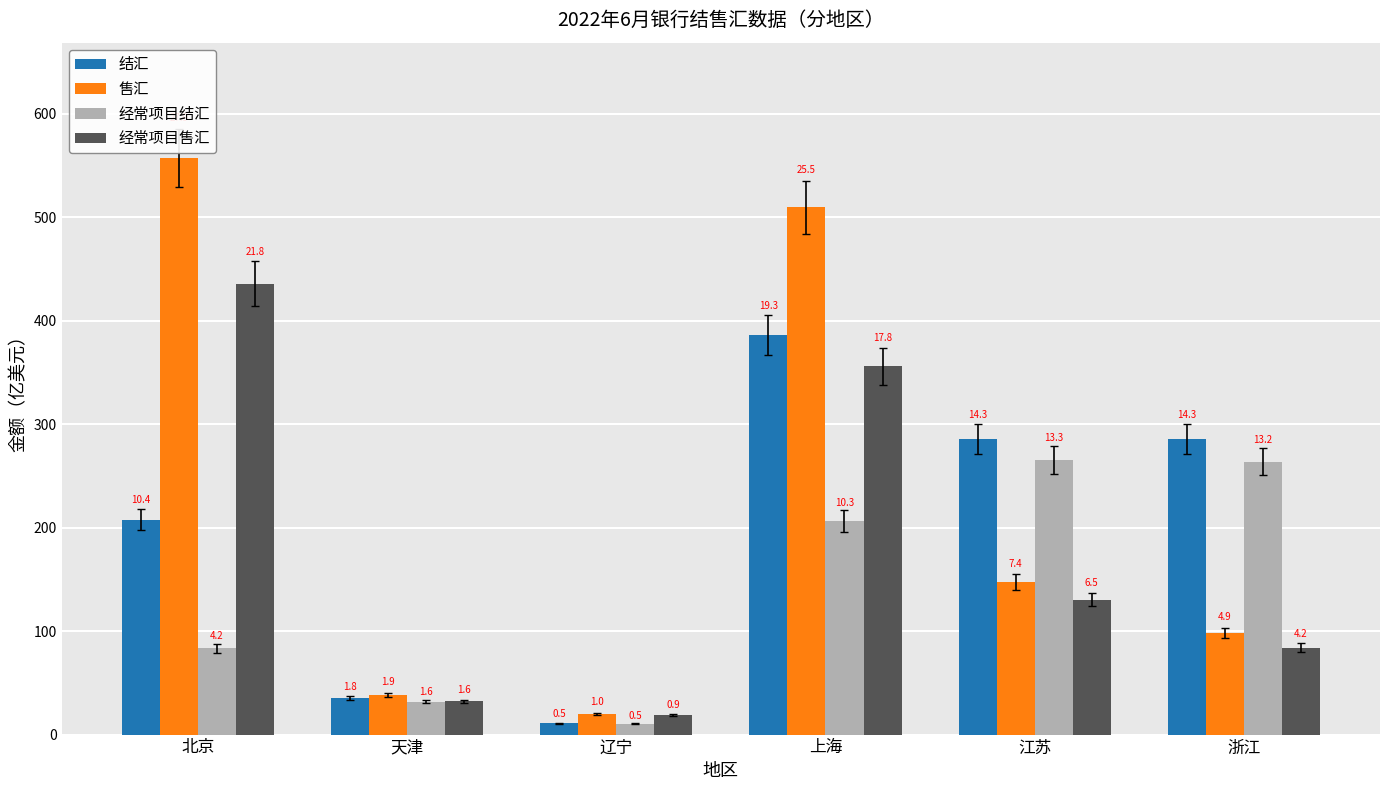

What are all the series names shown in the legend?

结汇, 售汇, 经常项目结汇, 经常项目售汇